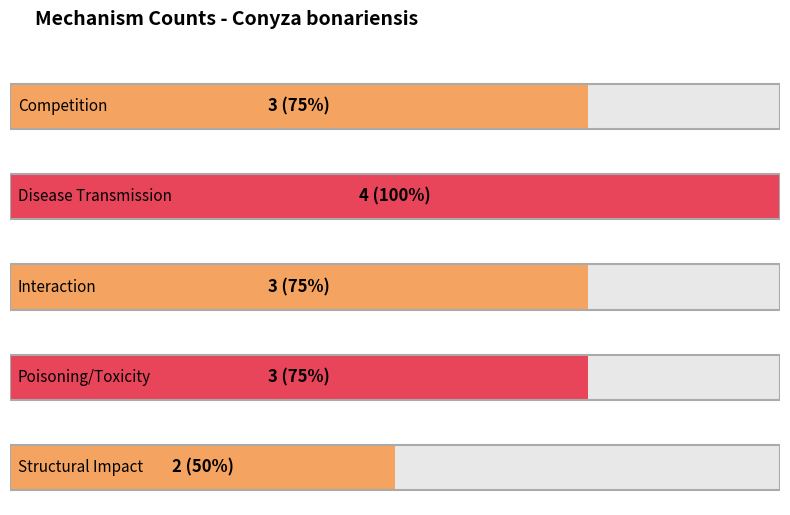

The chart shows a value of 3 at Competition. True or false?

True